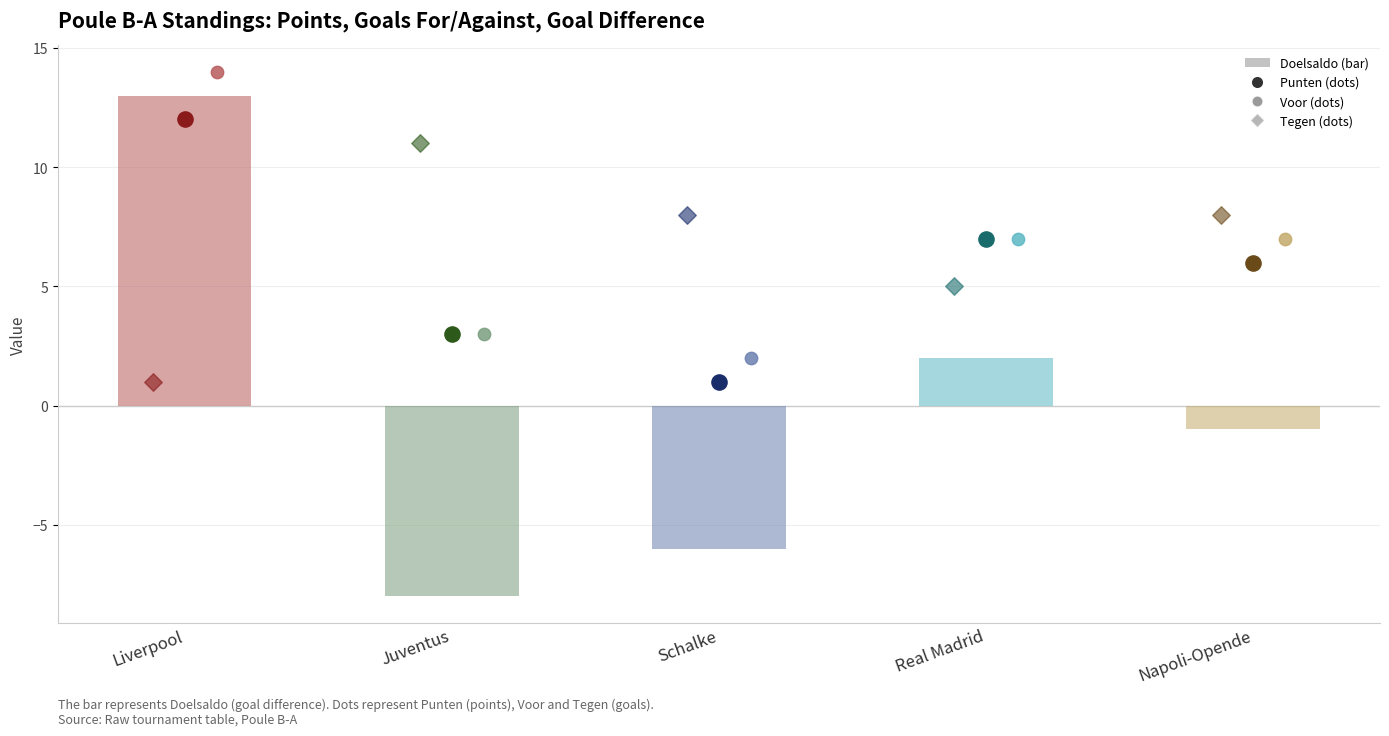

What is the change in value from Liverpool to Schalke?

-19